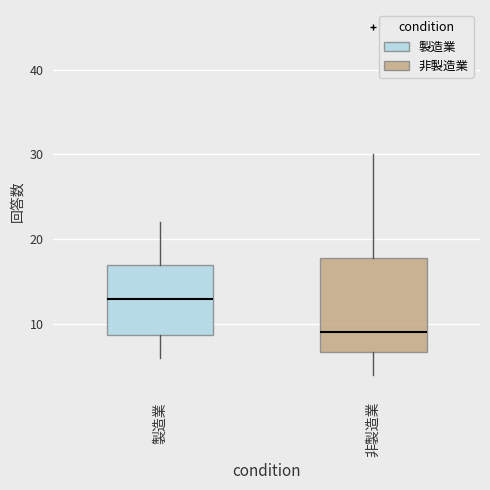

Which box is the tallest, from its lower edge to its upper edge?

非製造業